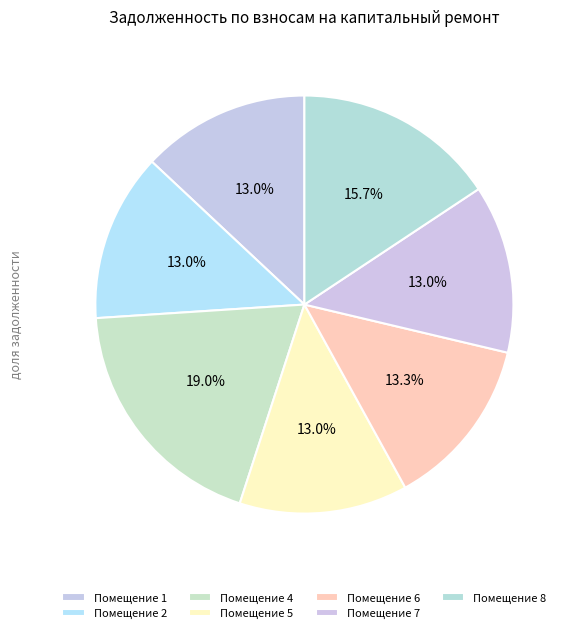

To the nearest percent, what is the difference between the largest and smallest slice percentages?

6%